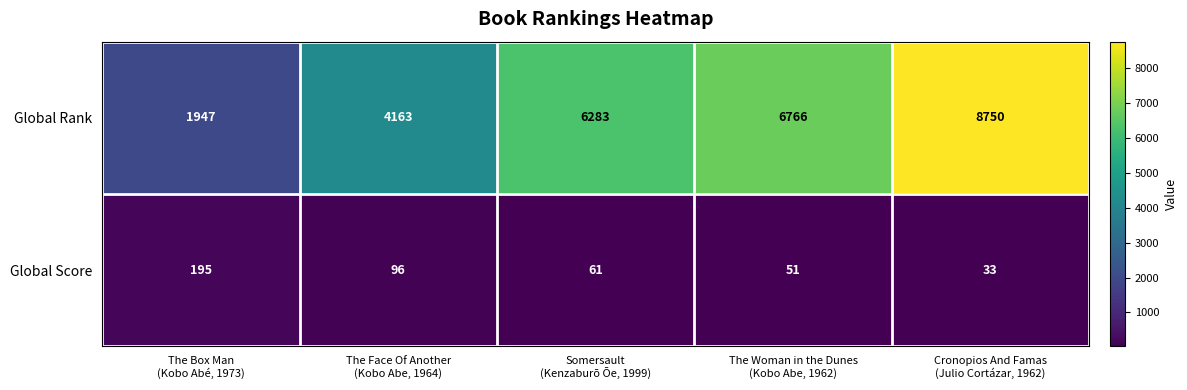

At which category does the chart reach its minimum across all series?

Cronopios And Famas
(Julio Cortázar, 1962)